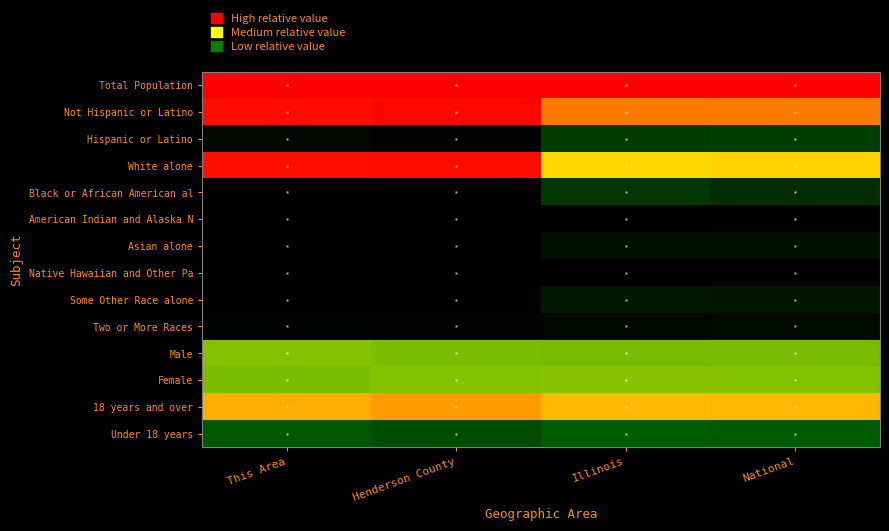

Reading left to right, transcribe all the data shown in this chart.

Total Population: This Area=1.0	Henderson County=1.0	Illinois=1.0	National=1.0
Not Hispanic or Latino: This Area=1.0	Henderson County=1.0	Illinois=0.8	National=0.8
Hispanic or Latino: This Area=0.0	Henderson County=0.0	Illinois=0.2	National=0.2
White alone: This Area=1.0	Henderson County=1.0	Illinois=0.7	National=0.7
Black or African American al: This Area=0.0	Henderson County=0.0	Illinois=0.1	National=0.1
American Indian and Alaska N: This Area=0.0	Henderson County=0.0	Illinois=0.0	National=0.0
Asian alone: This Area=0.0	Henderson County=0.0	Illinois=0.0	National=0.0
Native Hawaiian and Other Pa: This Area=0.0	Henderson County=0.0	Illinois=0.0	National=0.0
Some Other Race alone: This Area=0.0	Henderson County=0.0	Illinois=0.1	National=0.1
Two or More Races: This Area=0.0	Henderson County=0.0	Illinois=0.0	National=0.0
Male: This Area=0.5	Henderson County=0.5	Illinois=0.5	National=0.5
Female: This Area=0.5	Henderson County=0.5	Illinois=0.5	National=0.5
18 years and over: This Area=0.8	Henderson County=0.8	Illinois=0.8	National=0.8
Under 18 years: This Area=0.2	Henderson County=0.2	Illinois=0.2	National=0.2